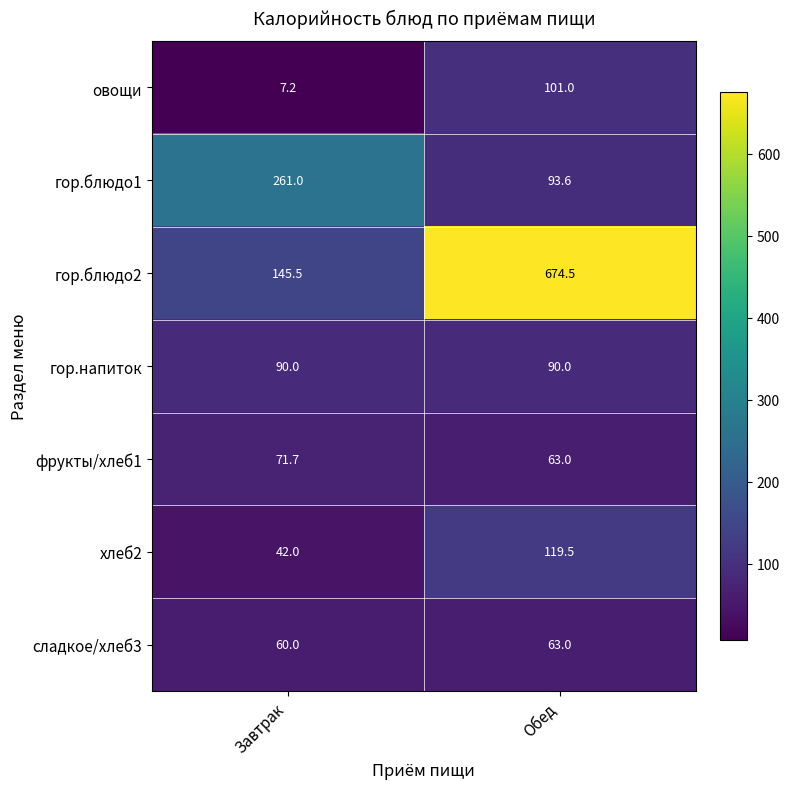

What is the difference between the maximum and minimum values in the гор.блюдо1 series?

167.4